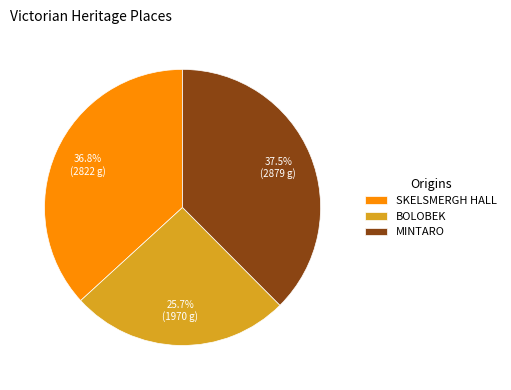

What is the largest slice in the pie chart?

MINTARO